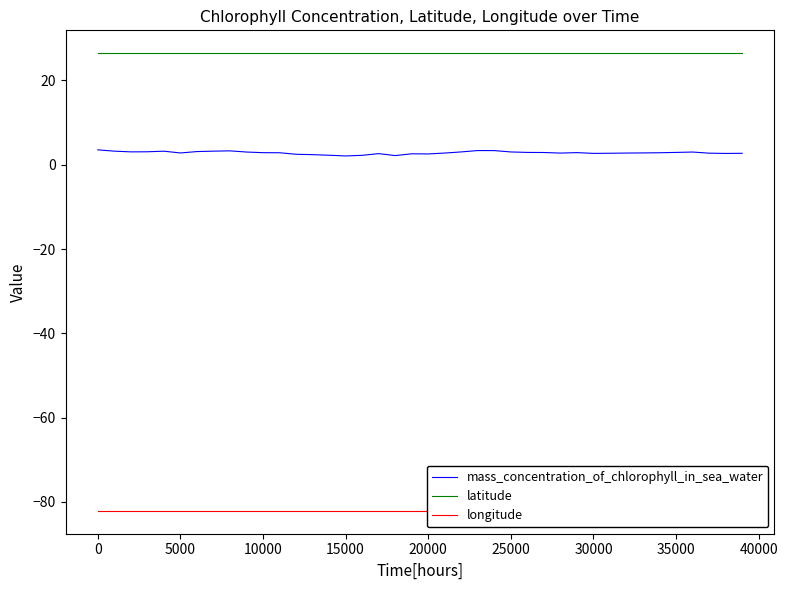

What is the lowest value of the latitude series?

26.5